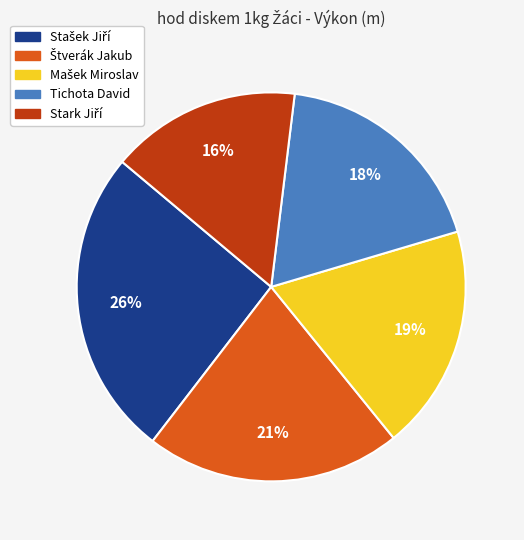

Does any single category account for the majority?

No